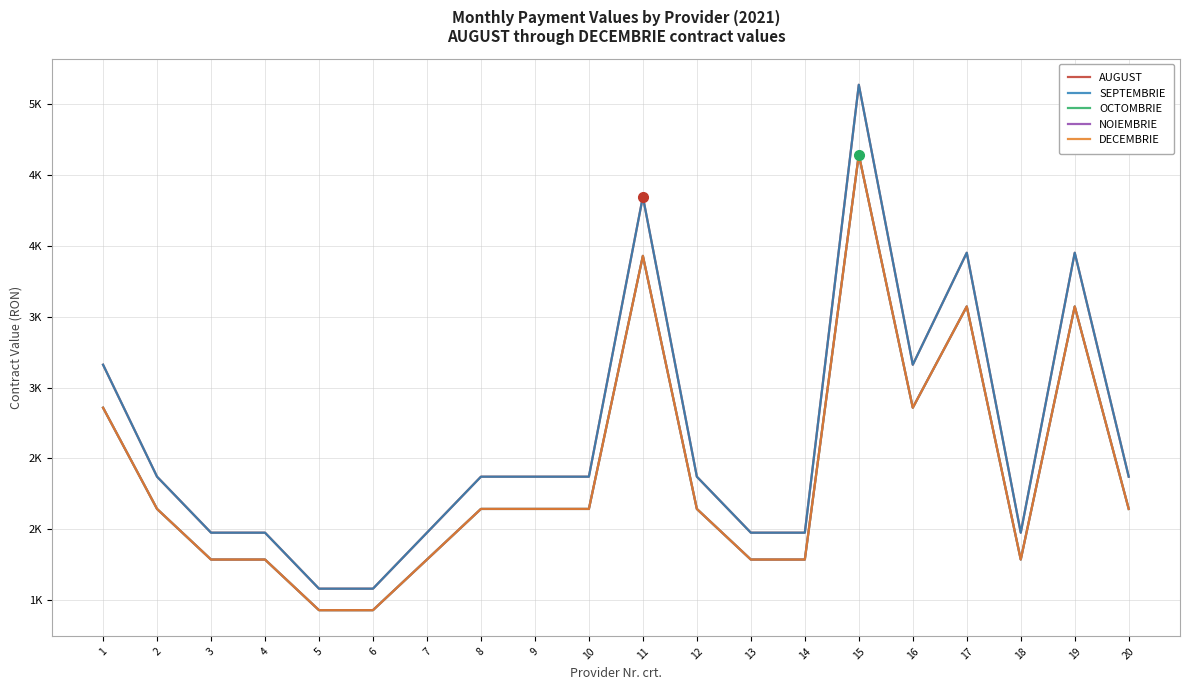

Is it true that NOIEMBRIE equals 2143.4 at 10?

True